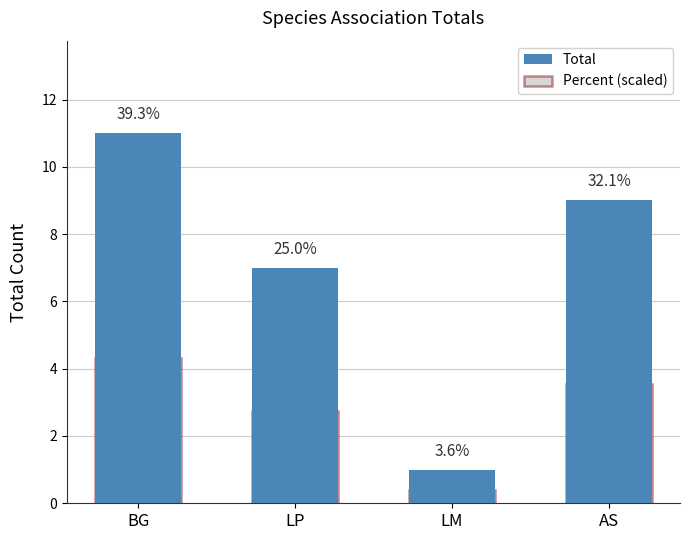

Which category has the highest value across all series?

BG